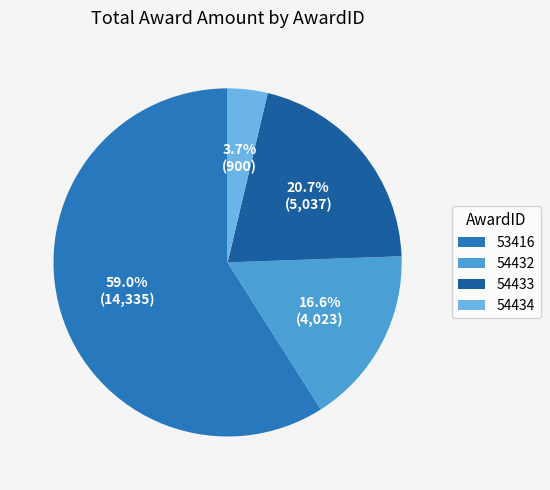

To the nearest percent, what is the combined percentage of 54432 and 54433?

37%